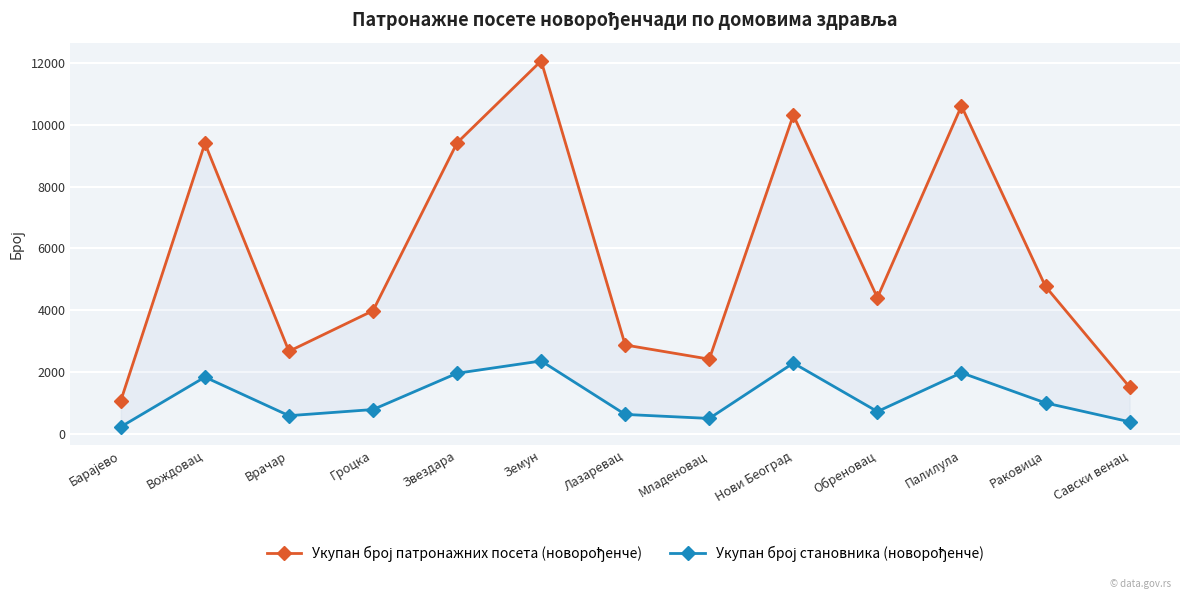

What is the sum of all Укупан број патронажних посета (новорођенче) values?

75540